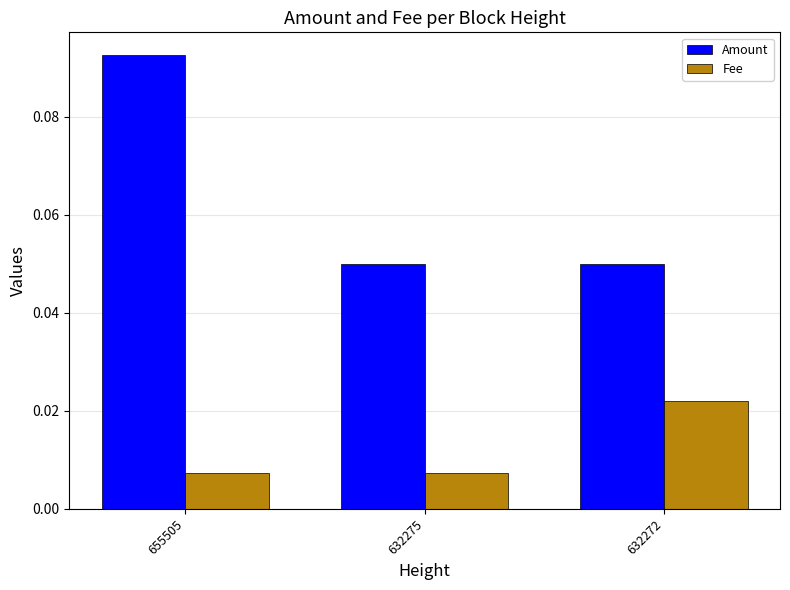

How many data points does each series have?

3